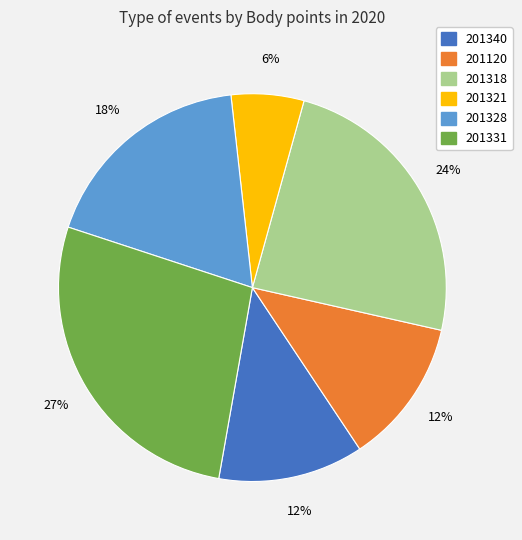

To the nearest percent, what is the combined percentage of 201328 and 201321?

24%